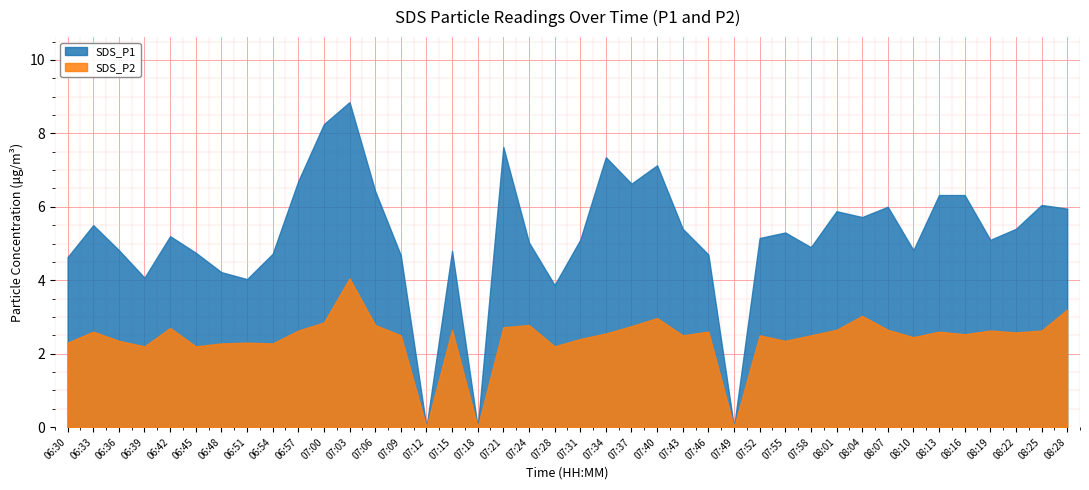

True or false: SDS_P2 and SDS_P1 intersect in this chart.

False